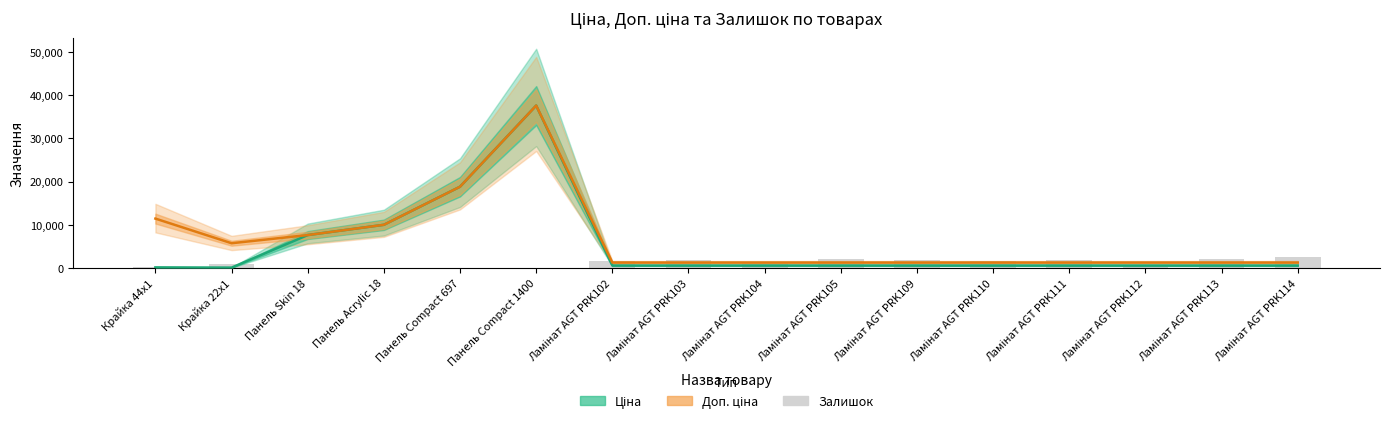

Which series has the largest range (max minus min)?

Ціна